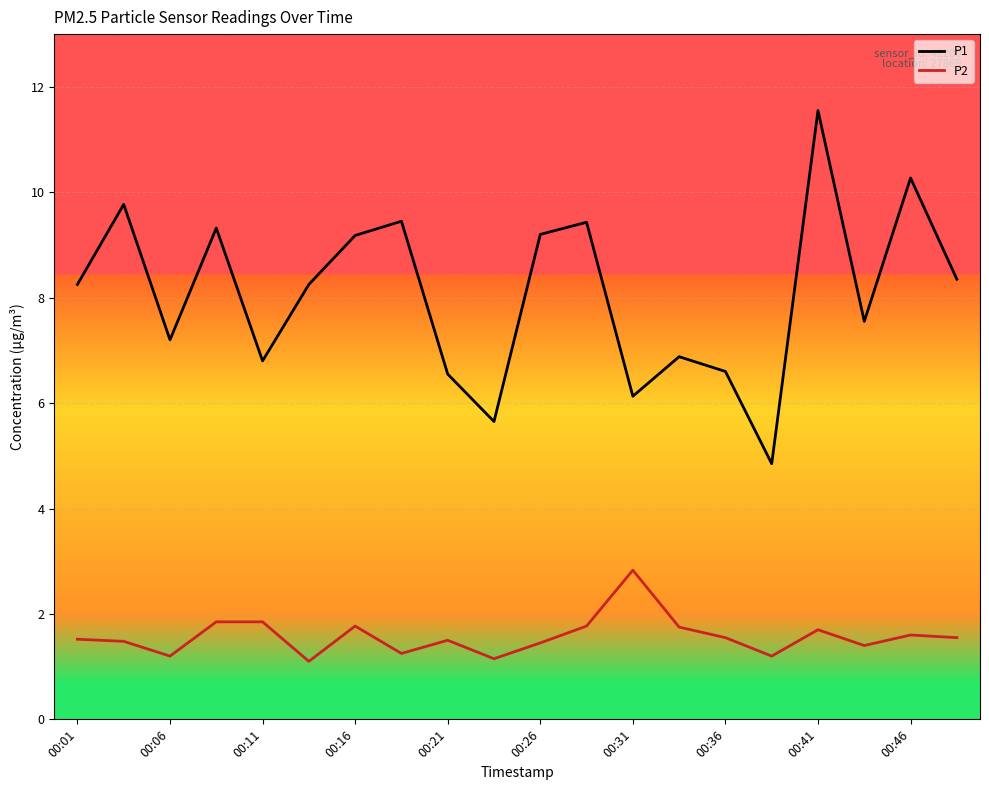

Which series has the largest total across all categories?

P1